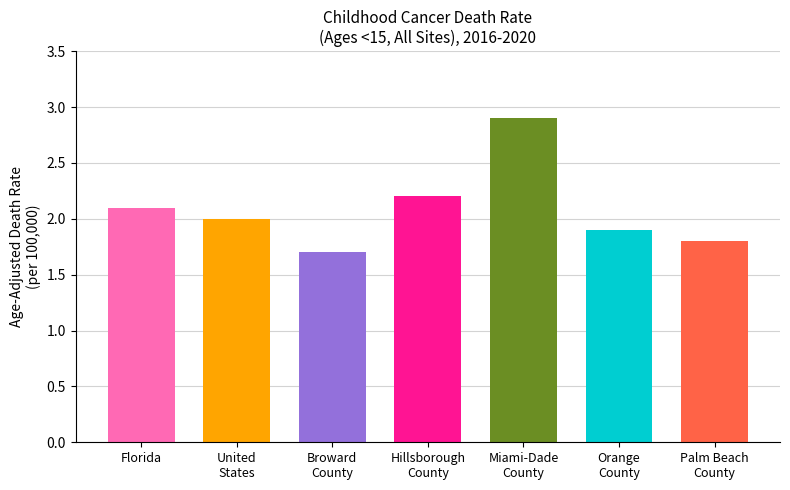

Rank the categories by value from lowest to highest.

Broward
County, Palm Beach
County, Orange
County, United
States, Florida, Hillsborough
County, Miami-Dade
County